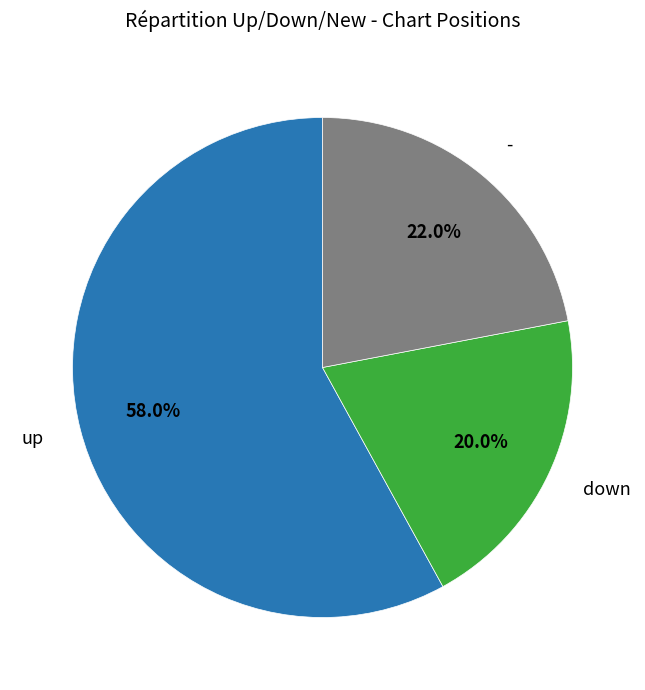

Does any single category account for the majority?

Yes